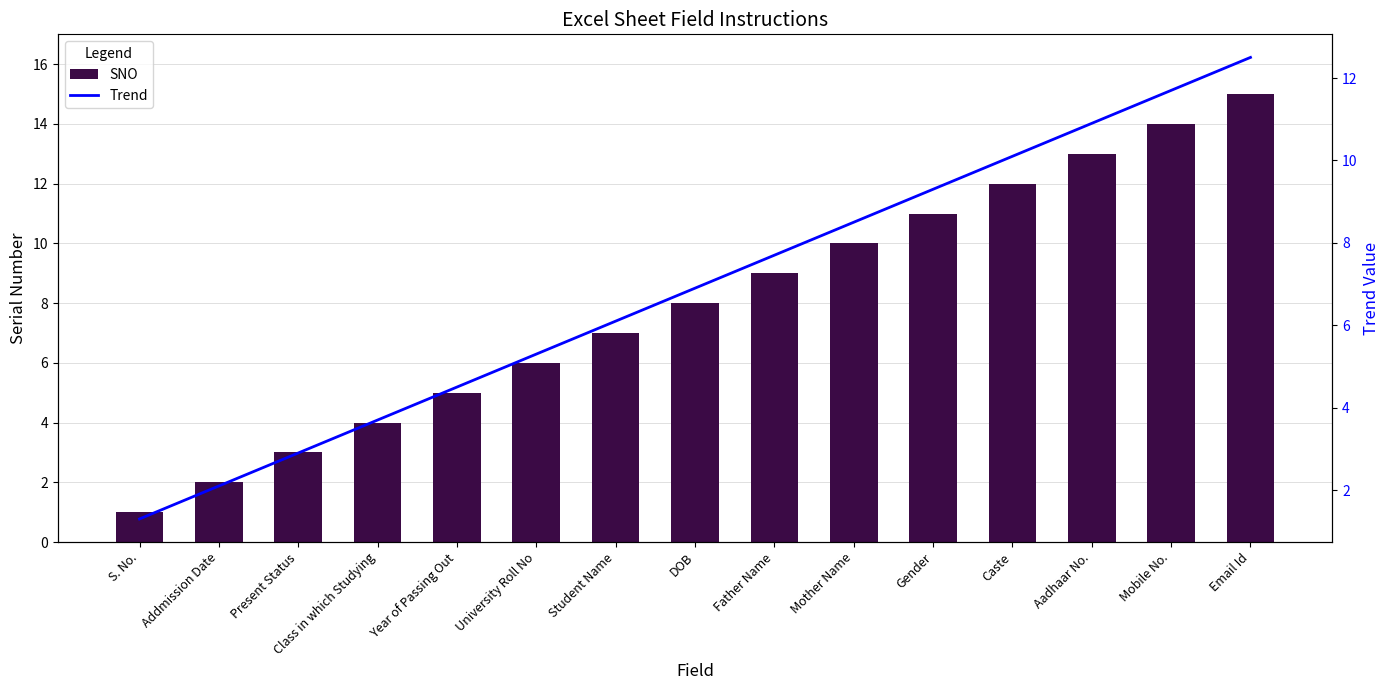

How many data points in SNO are above 8?

7